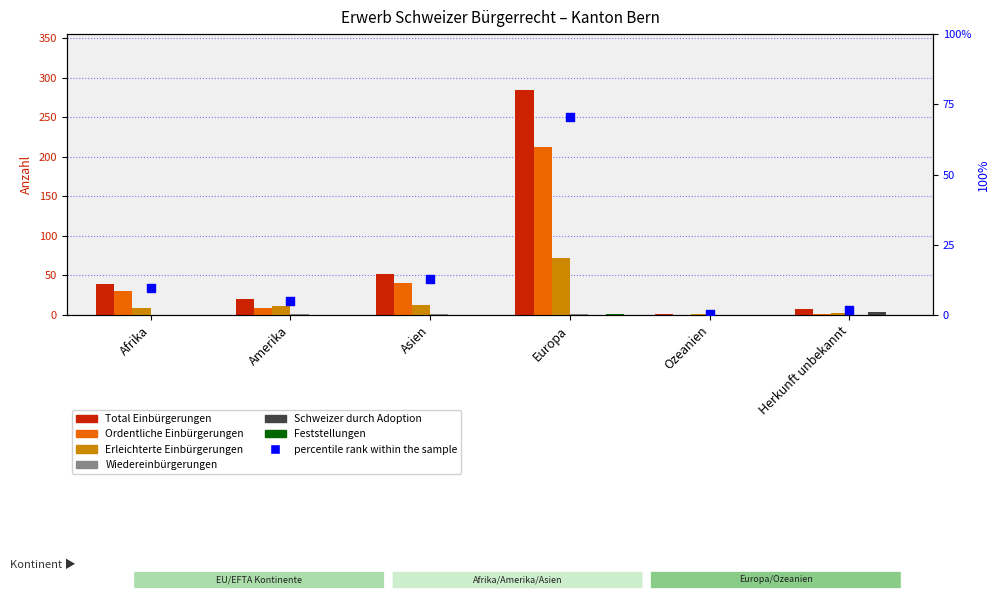

At which category is the sum across all series the highest?

Europa